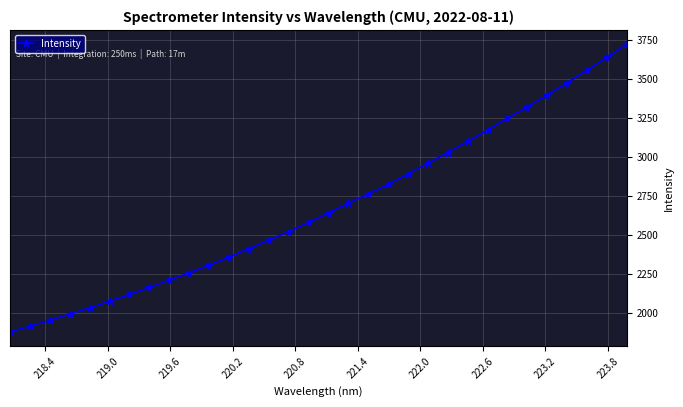

What is the value of the 17th point from the left?

2640.3